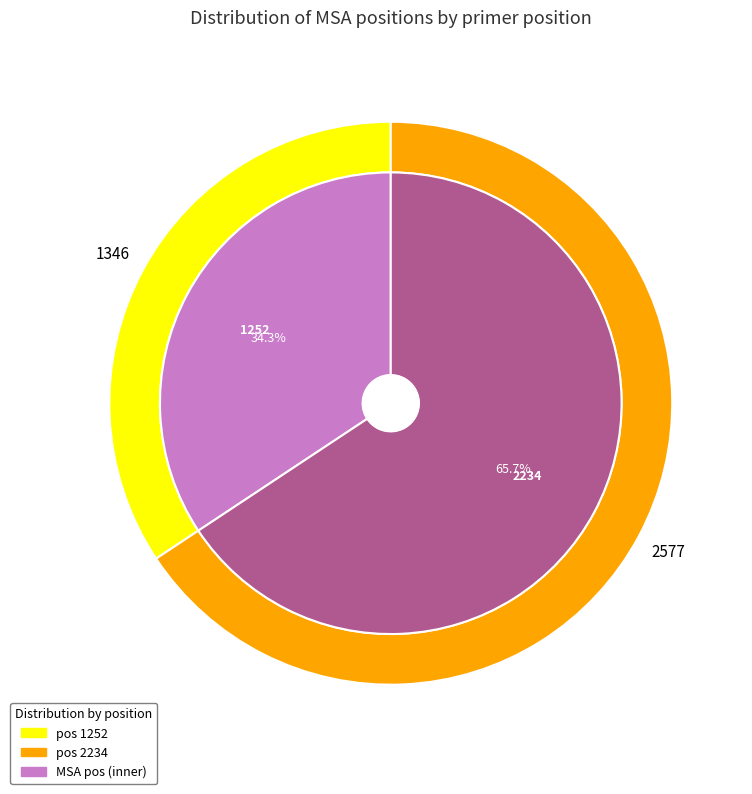

Does any single category account for the majority?

Yes